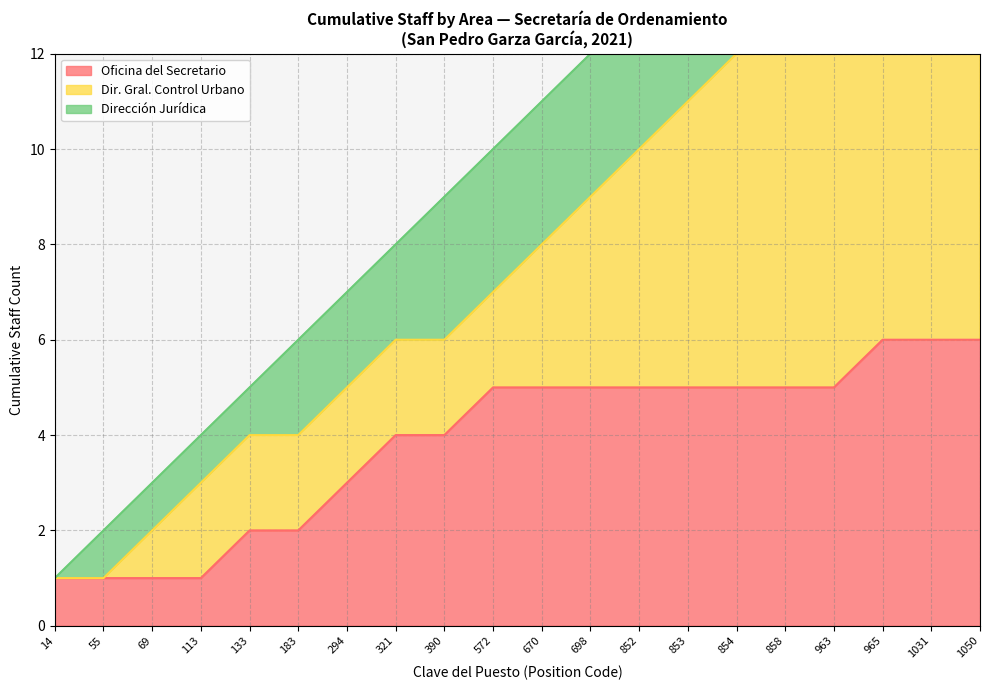

True or false: Oficina del Secretario has a value of 1 at 55.

True